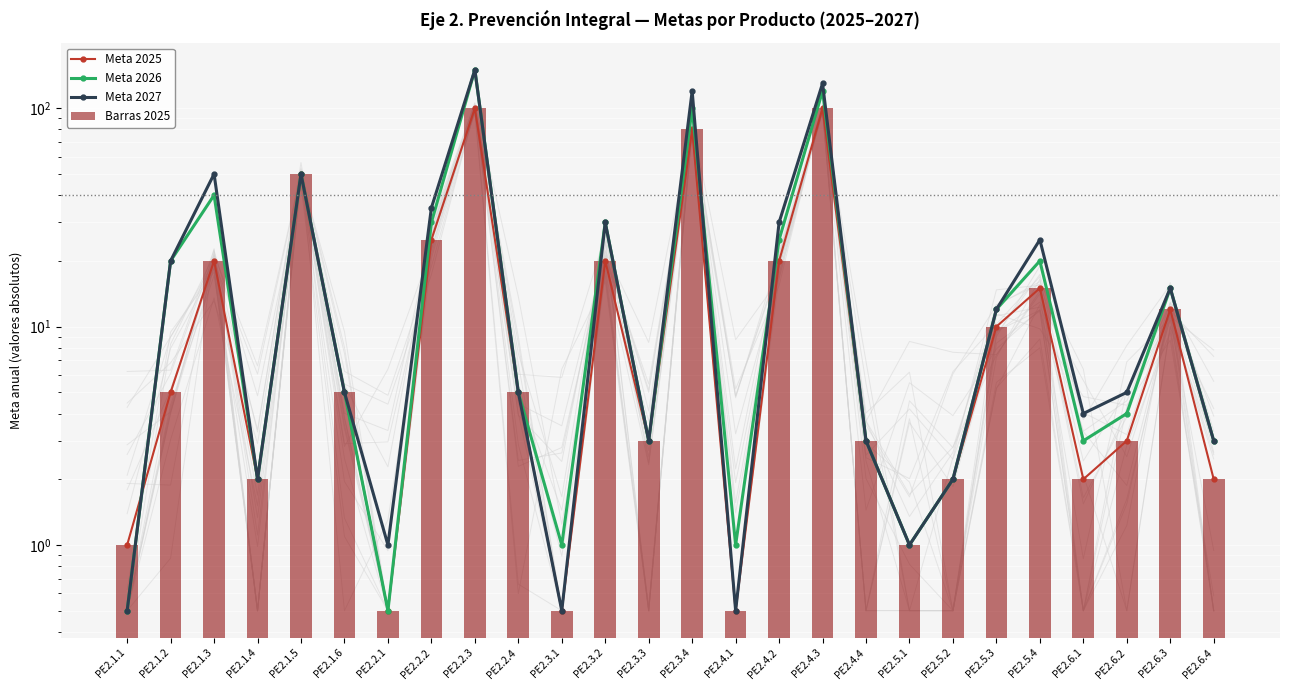

Which series changed the most between PE2.3.1 and PE2.4.4?

Meta 2025